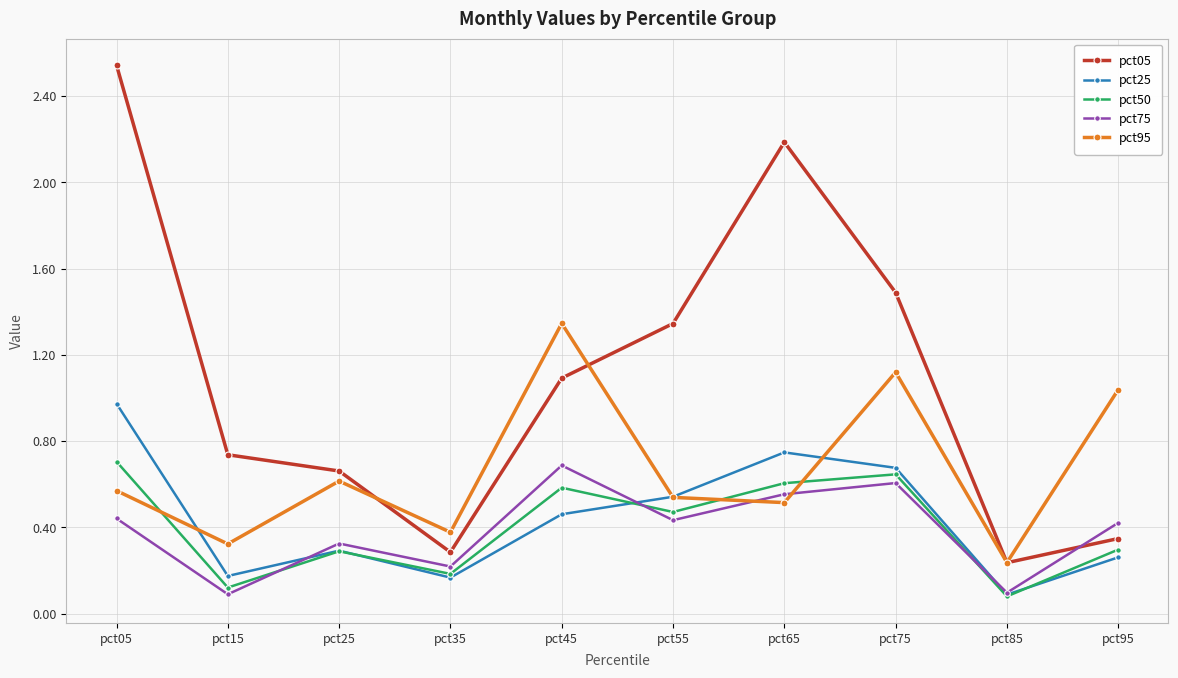

Which series has the widest spread of values?

pct05